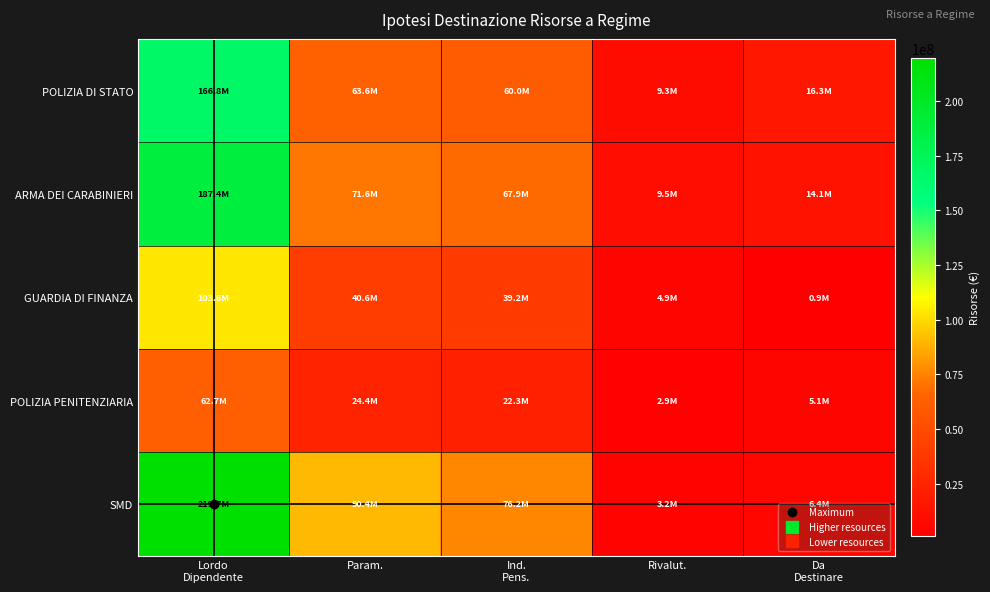

Reading left to right, extract all data points from this chart.

POLIZIA DI STATO: Lordo
Dipendente=166778041.0	Param.=63608881.8	Ind.
Pens.=59999331.0	Rivalut.=9294382.3	Da
Destinare=16273146.4
ARMA DEI CARABINIERI: Lordo
Dipendente=187359307.0	Param.=71599629.8	Ind.
Pens.=67850180.7	Rivalut.=9524578.6	Da
Destinare=14107184.1
GUARDIA DI FINANZA: Lordo
Dipendente=103612105.0	Param.=40597389.6	Ind.
Pens.=39190979.9	Rivalut.=4850820.1	Da
Destinare=943759.9
POLIZIA PENITENZIARIA: Lordo
Dipendente=62680403.0	Param.=24409585.1	Ind.
Pens.=22283906.4	Rivalut.=2888562.6	Da
Destinare=5148431.9
SMD: Lordo
Dipendente=219652998.0	Param.=90424869.1	Ind.
Pens.=76186766.8	Rivalut.=3219462.5	Da
Destinare=6423452.0